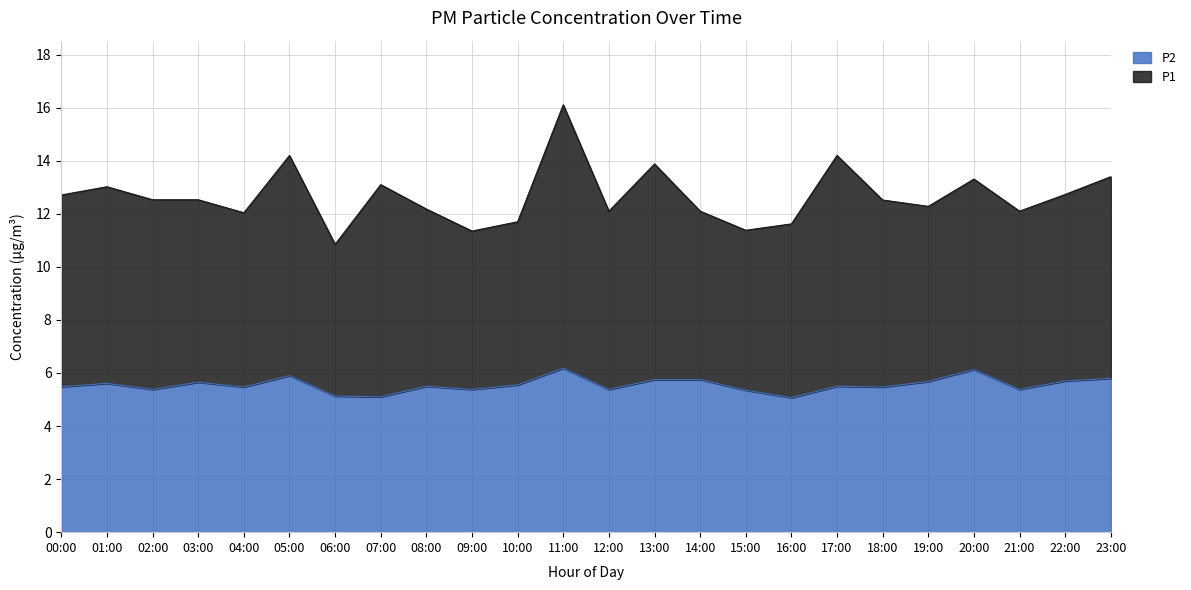

The value at 11:00 is 6.2. True or false?

True